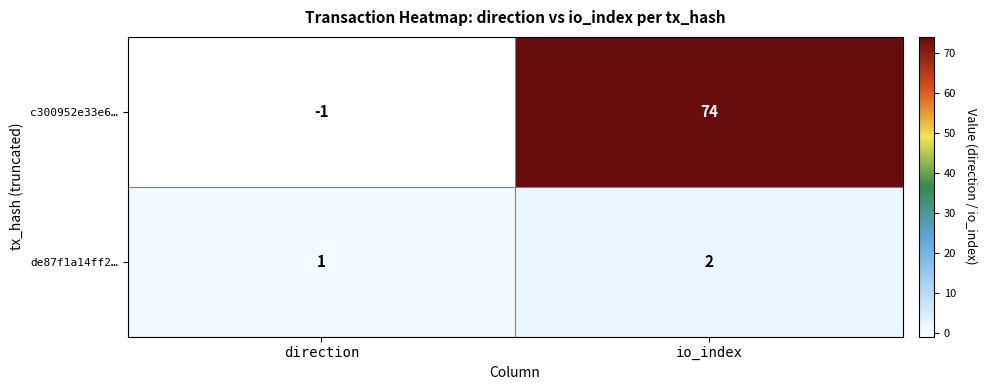

What is the maximum value shown in the chart?

74